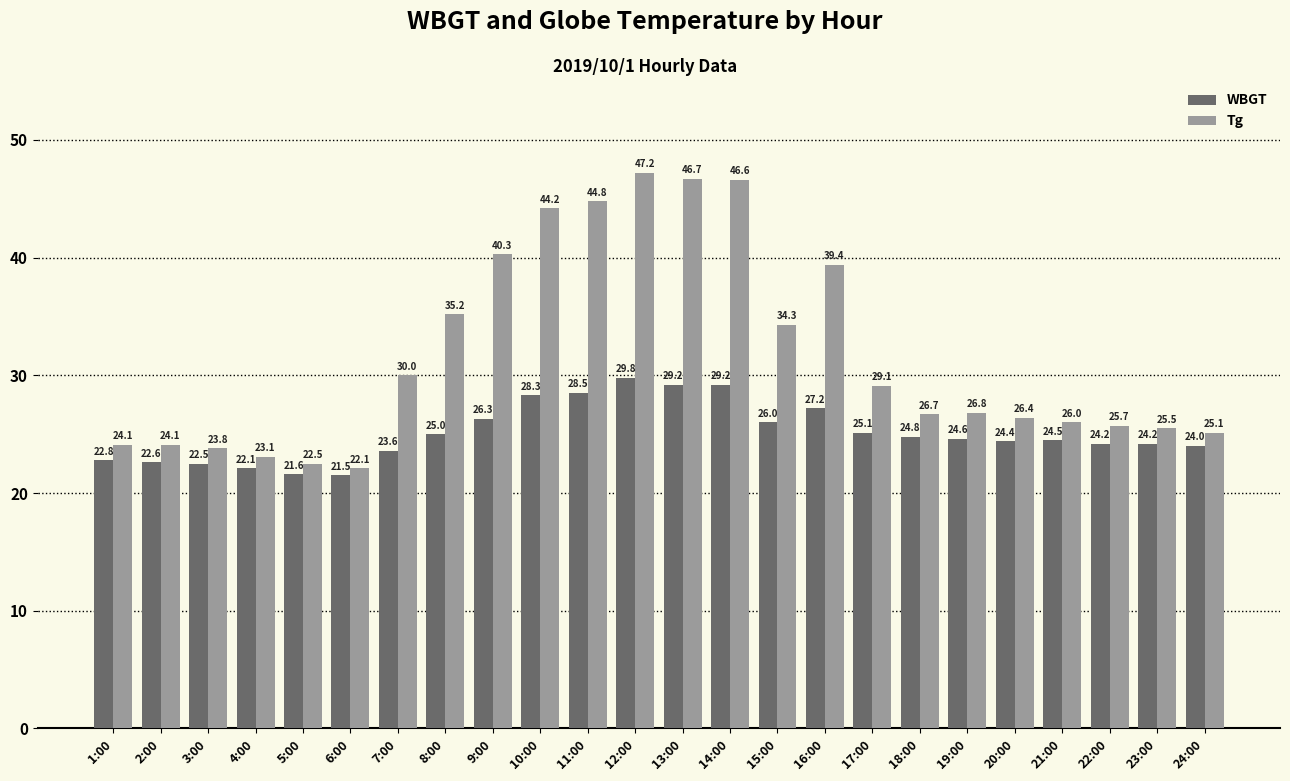

What is the label of the 10th bar from the right?

15:00